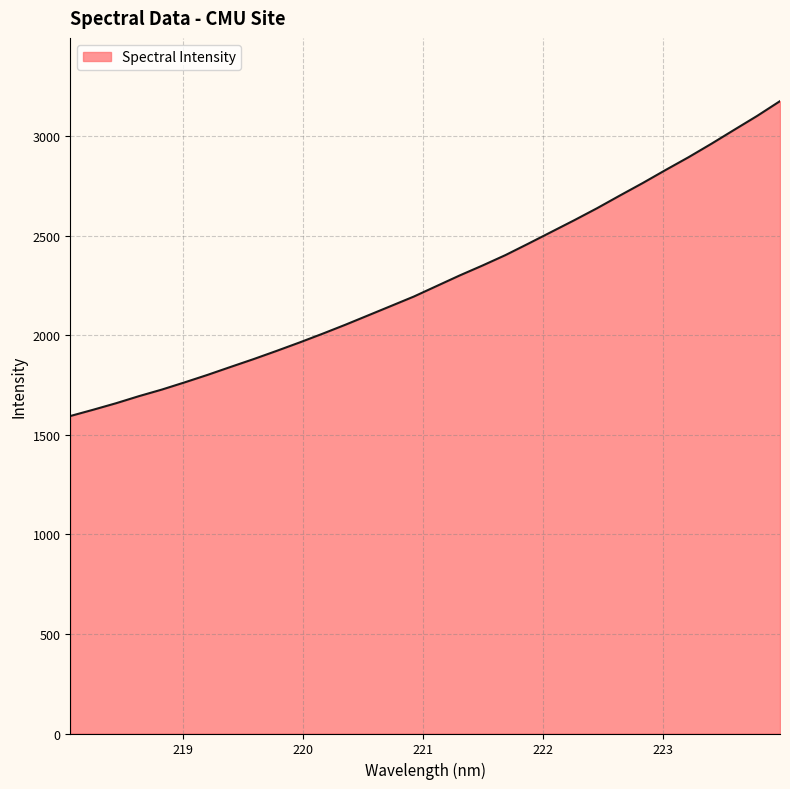

What is the smallest value displayed?

1594.5